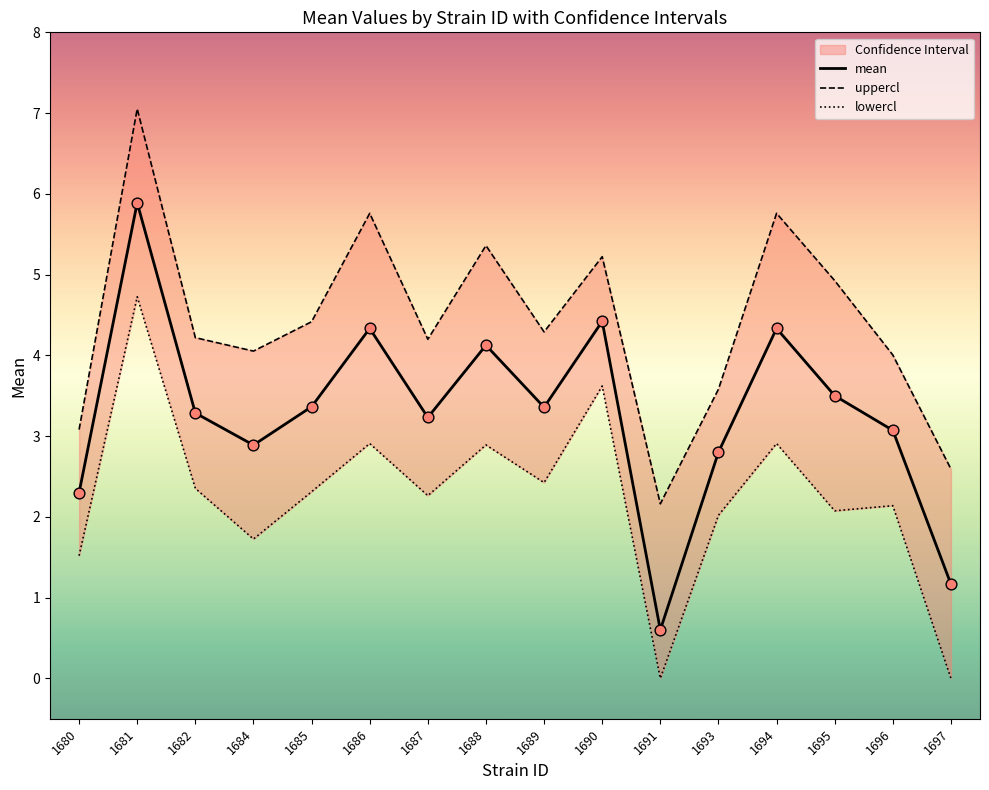

Is the value of lowercl at 1687 greater than the value of mean at 1694?

No